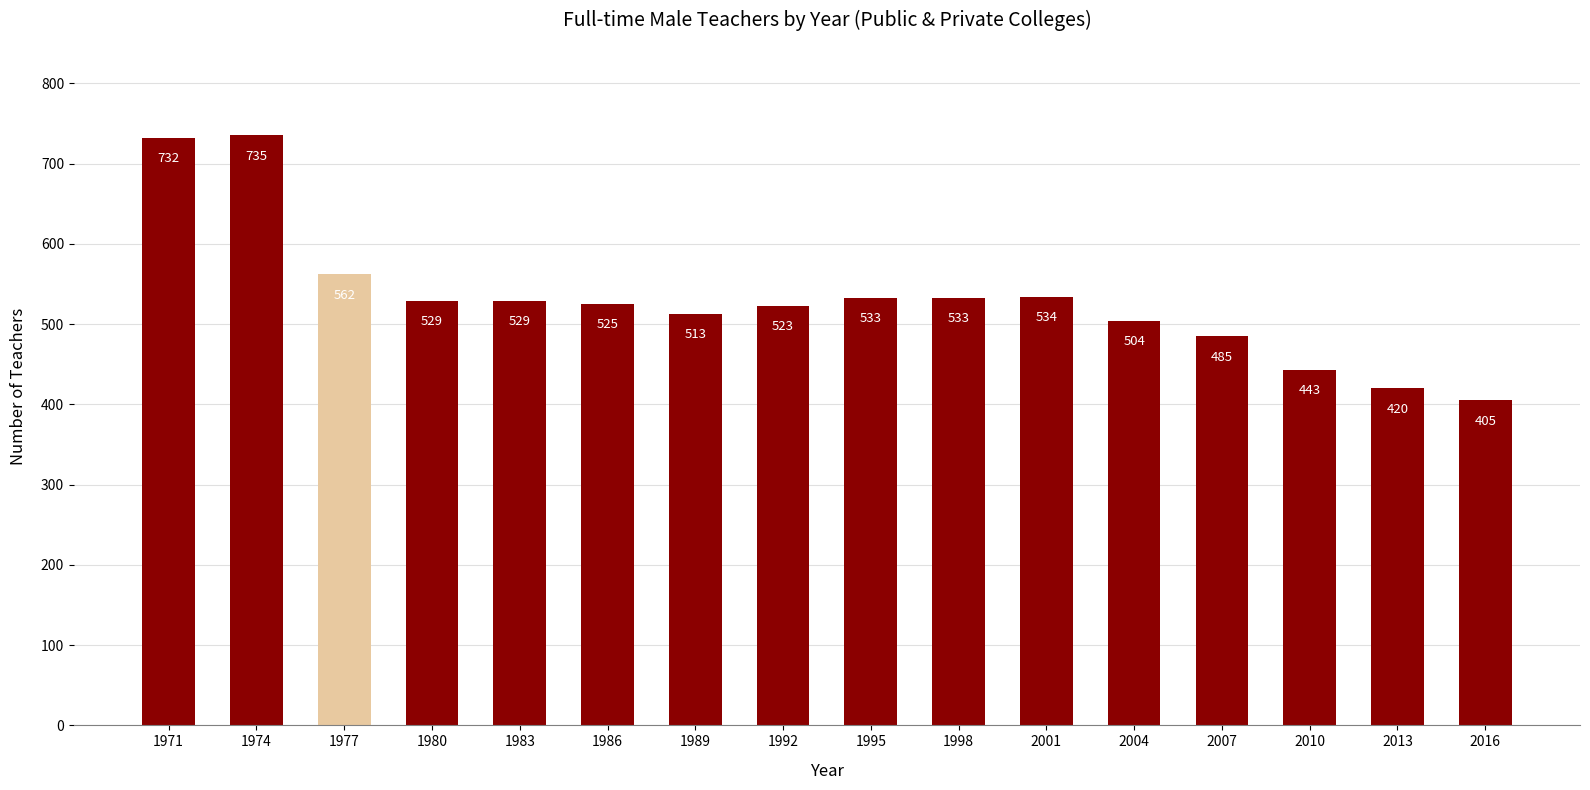

At which category does the chart reach its minimum across all series?

2016